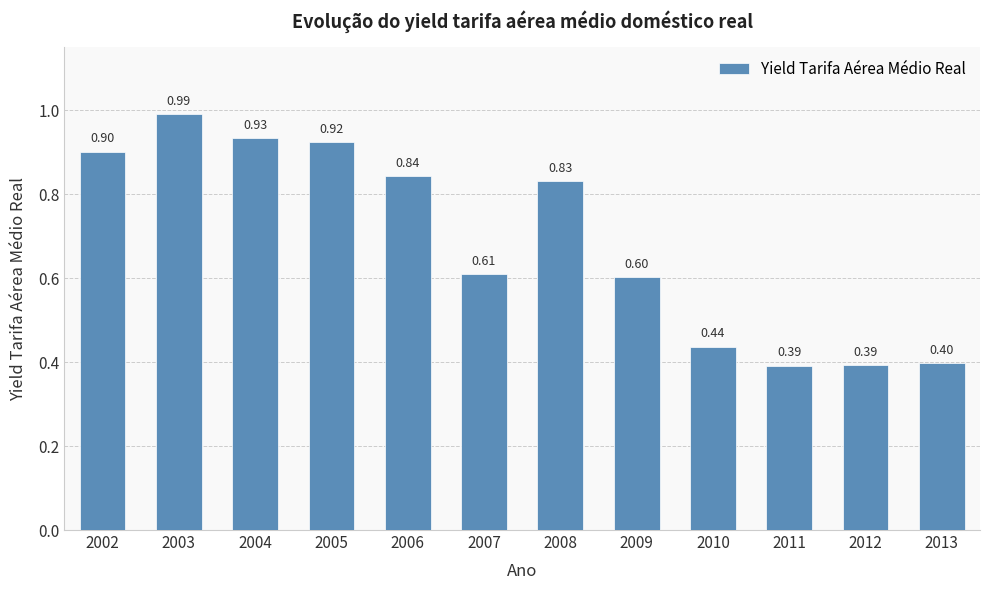

Which label corresponds to the smallest value in the chart?

2011